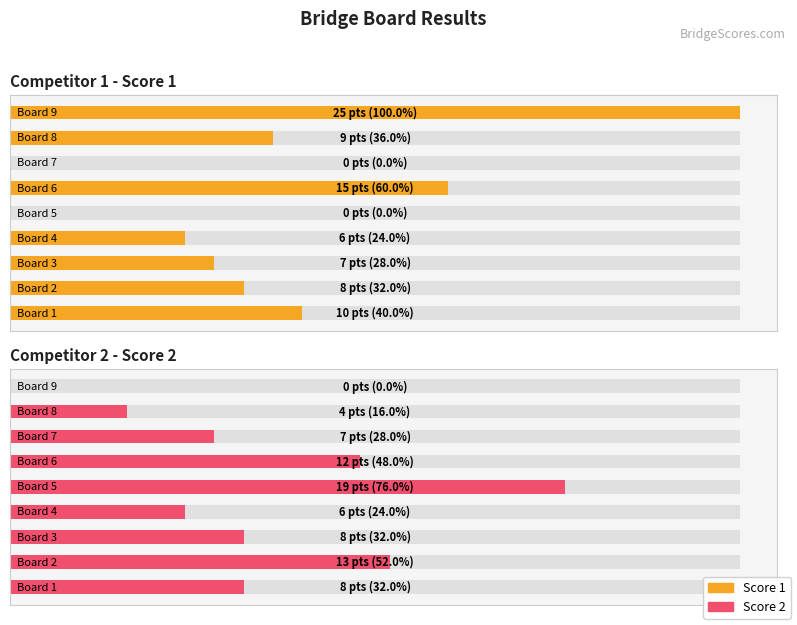

Which series changed the most between 4 and 8?

Competitor 1 - Score 1